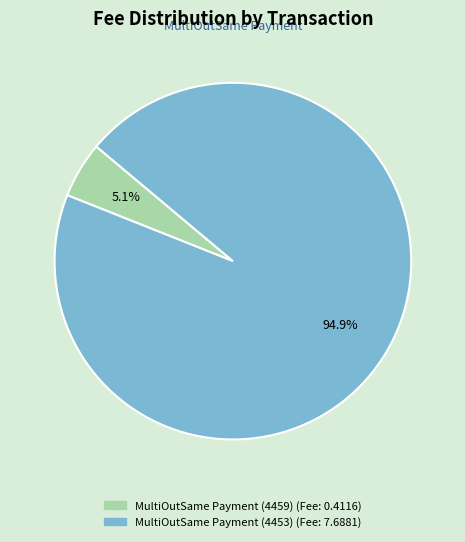

To the nearest percent, what portion does MultiOutSame Payment (4453) represent?

95%